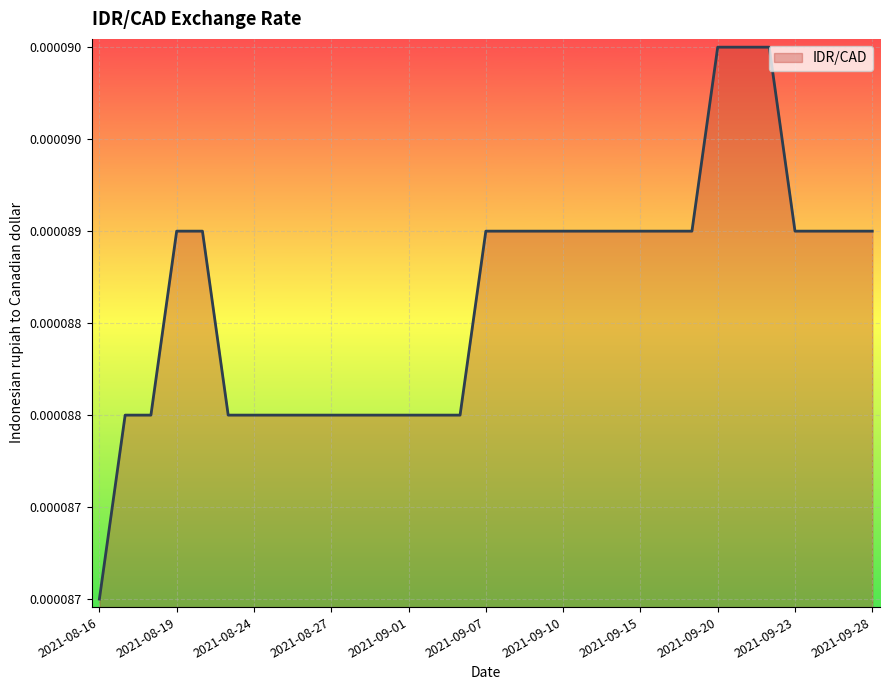

Does the chart display data point markers on the line(s)?

No